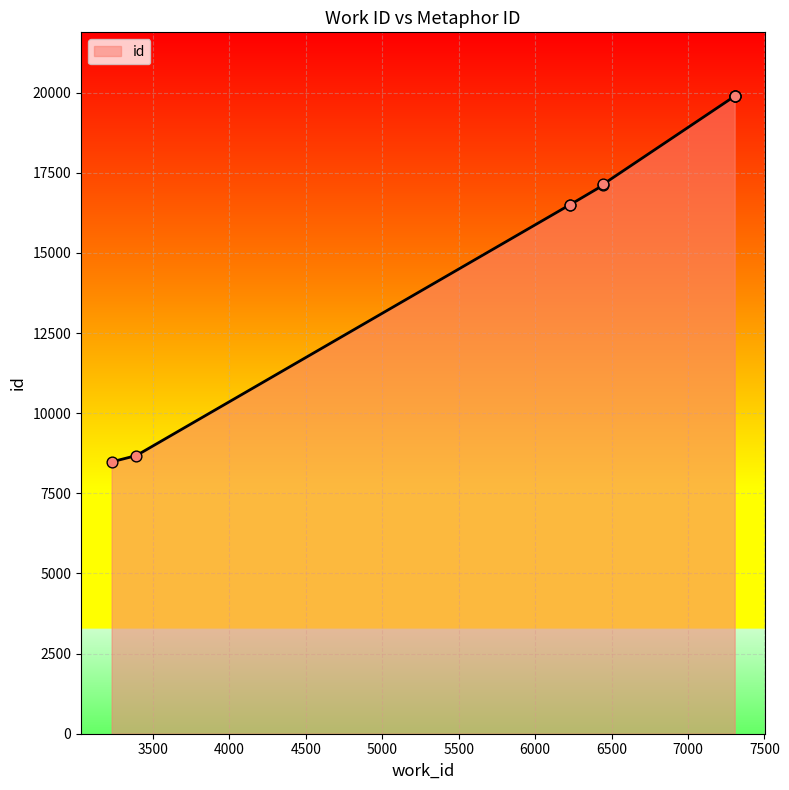

What is the change in value from 3392 to 7305?

+11215